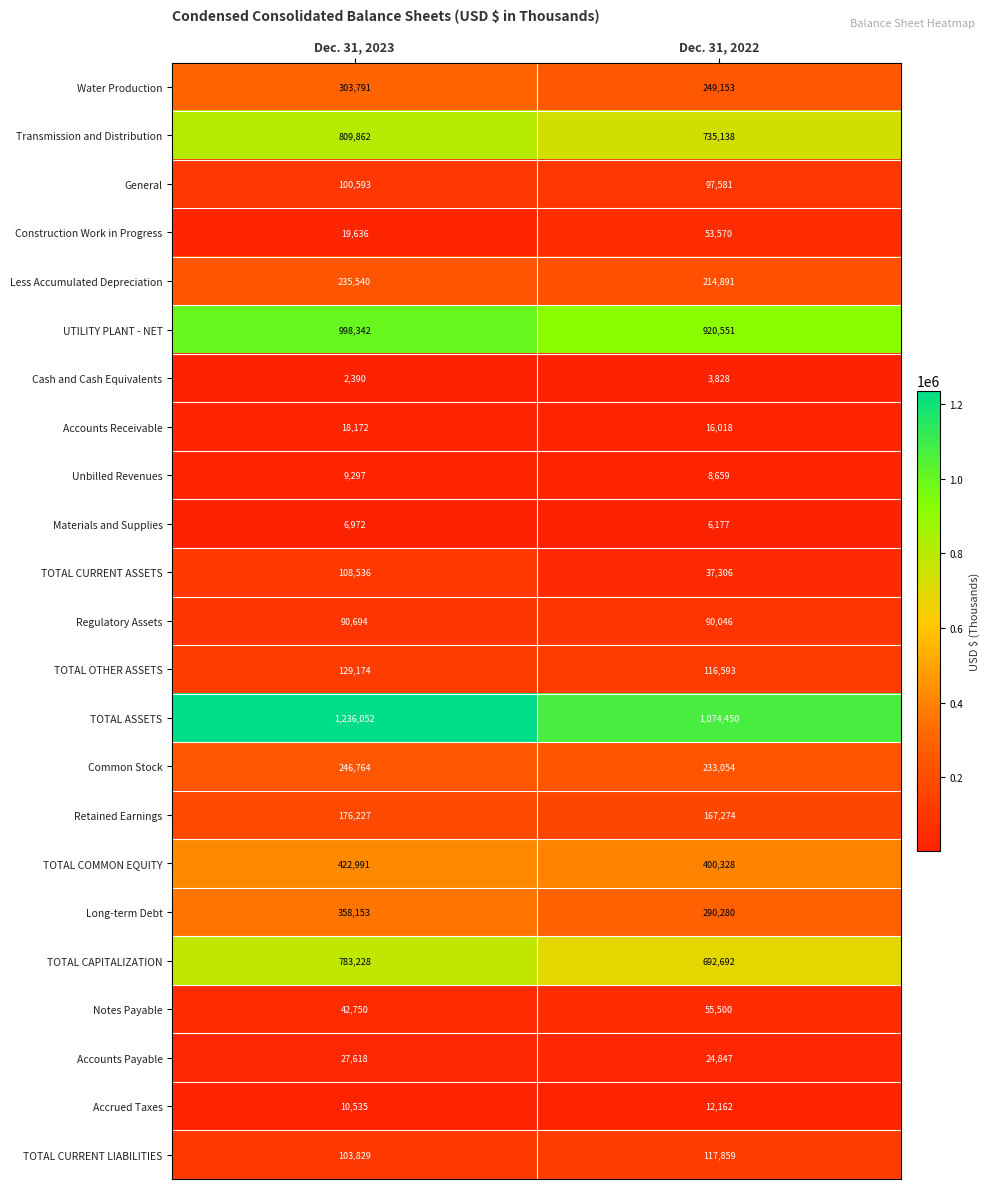

At which category is the sum across all series the highest?

Dec. 31, 2023